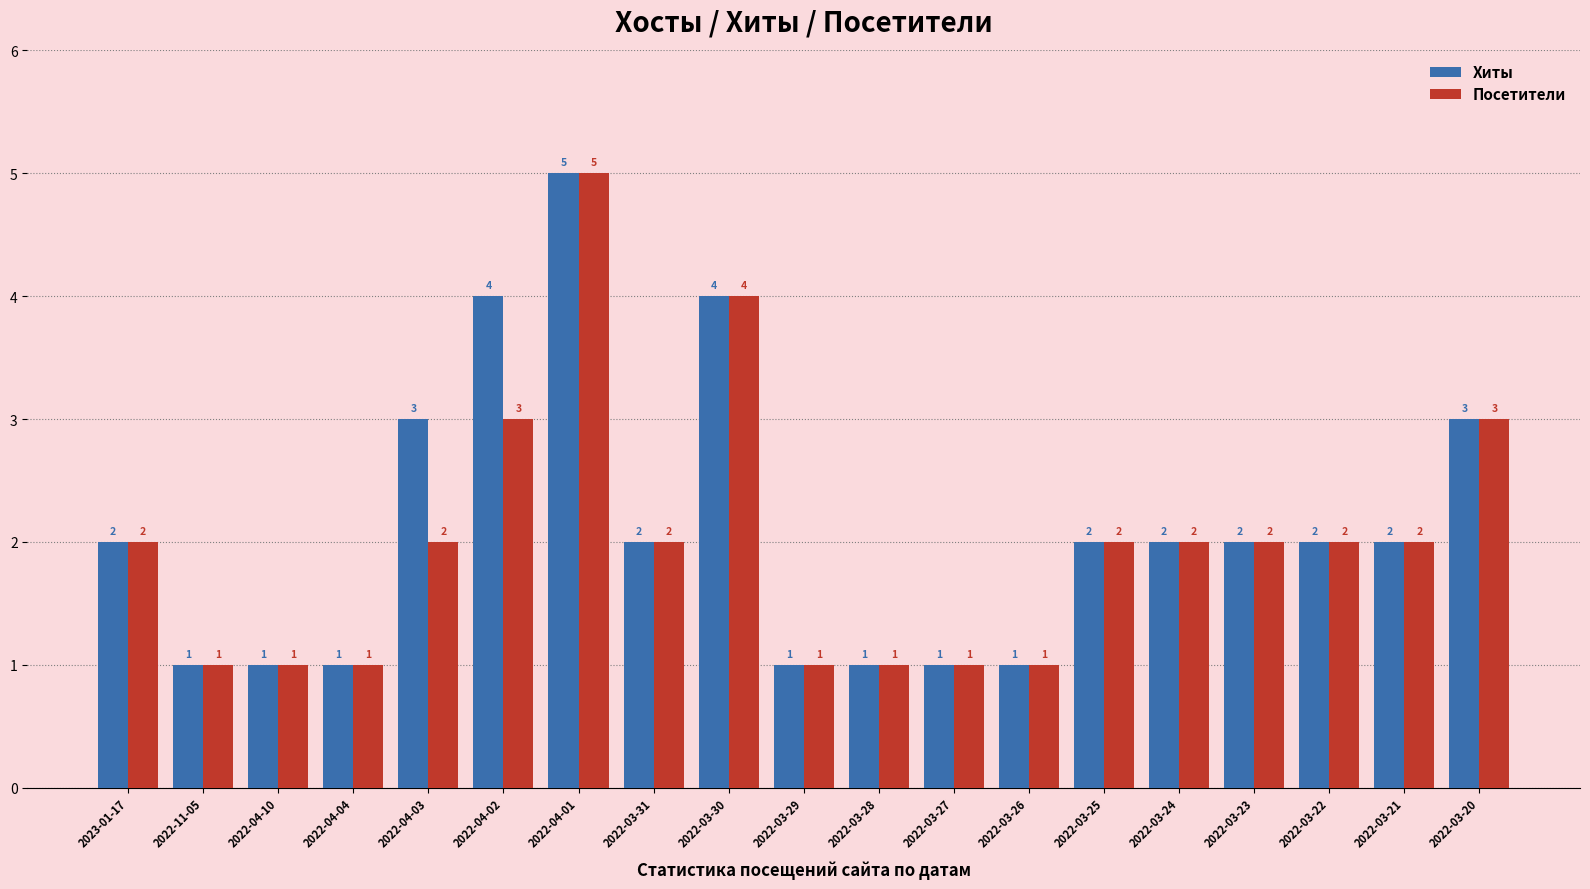

The value of Посетители at 2022-03-23 is 3. True or false?

False